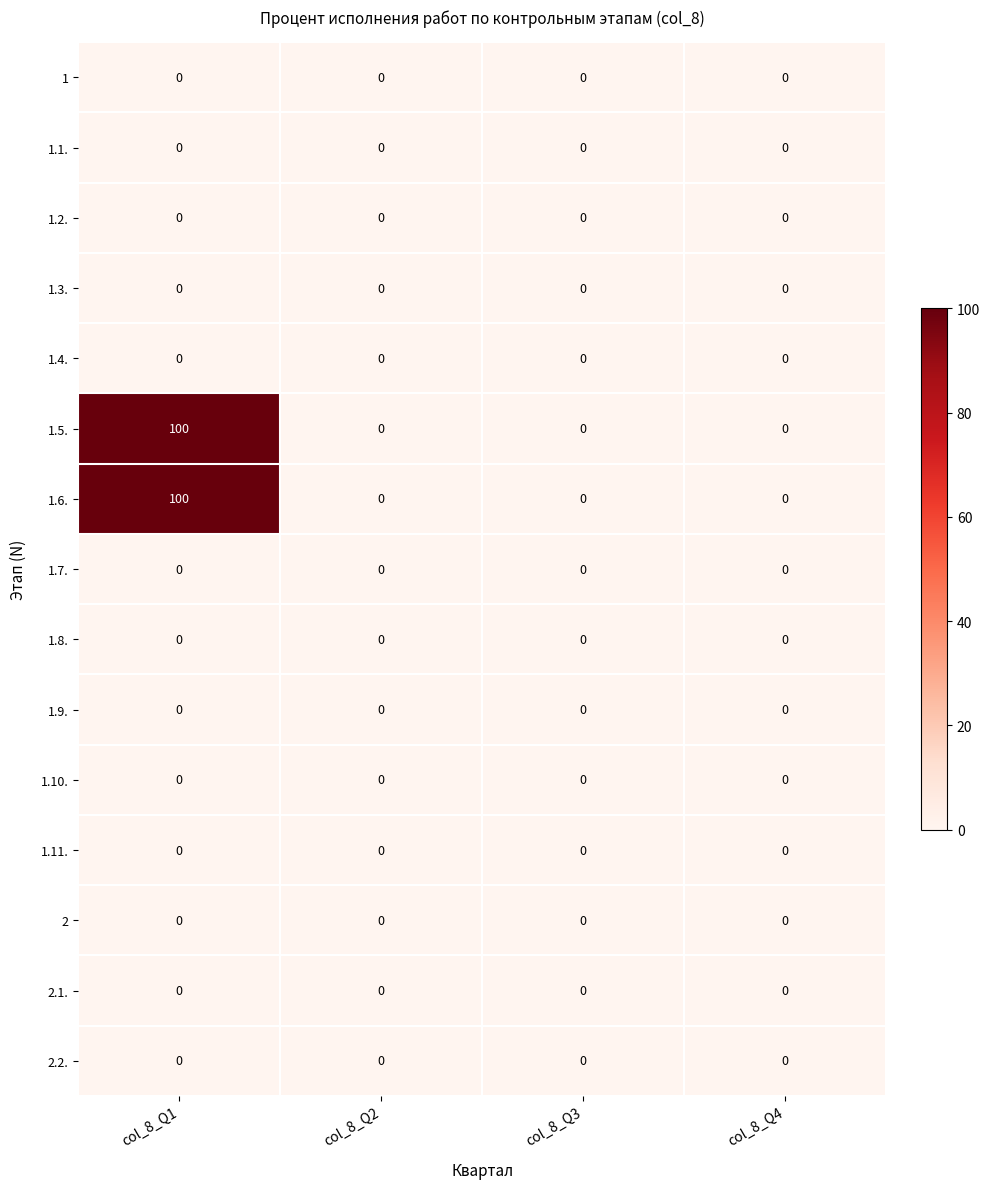

How many 1.6. values are between 0 and 100?

4